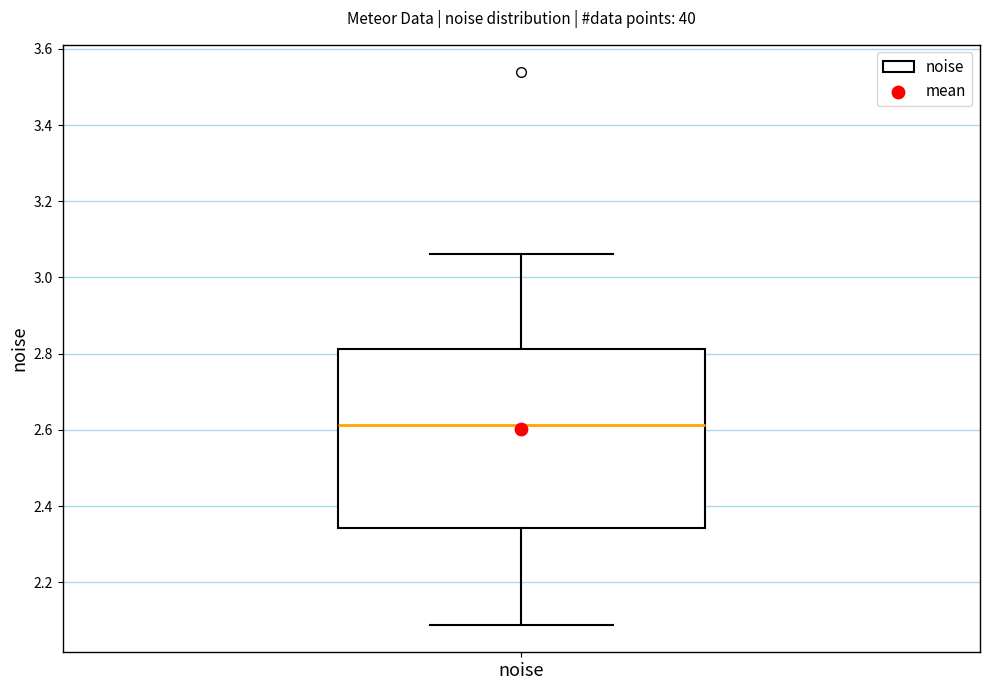

Transcribe this box plot: give where the median line is, the range the box spans, and where the two whiskers end, as read against the y-axis. The values are not printed on the chart, so give them approximately, as read against the axis.

median 2.62, box 2.34 to 2.82, whiskers 2.08 to 3.06